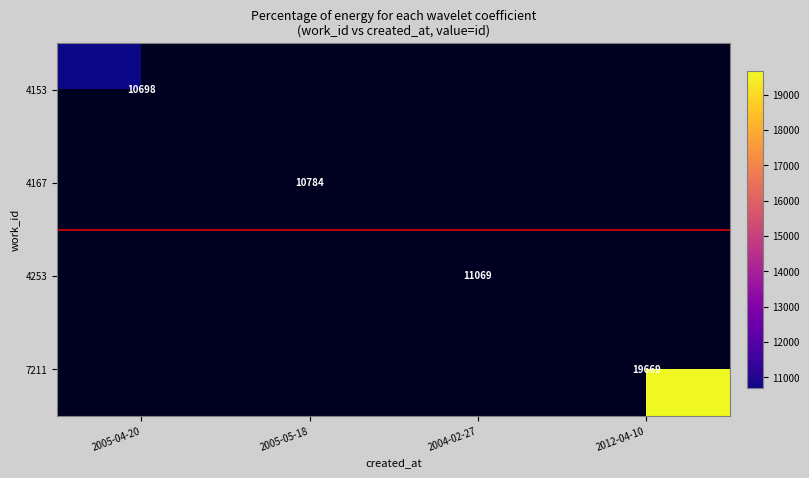

True or false: 4167 has a value of 10784 at 2005-05-18.

True